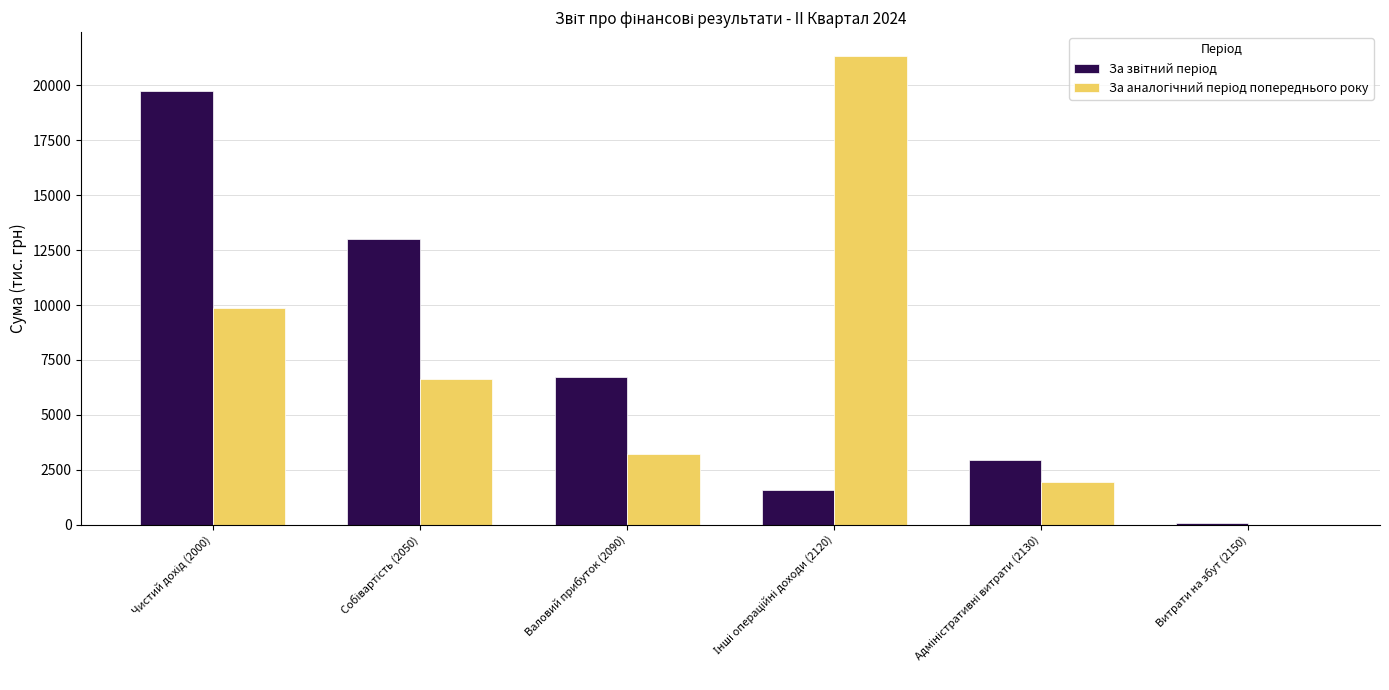

What is the maximum value shown in the chart?

21362